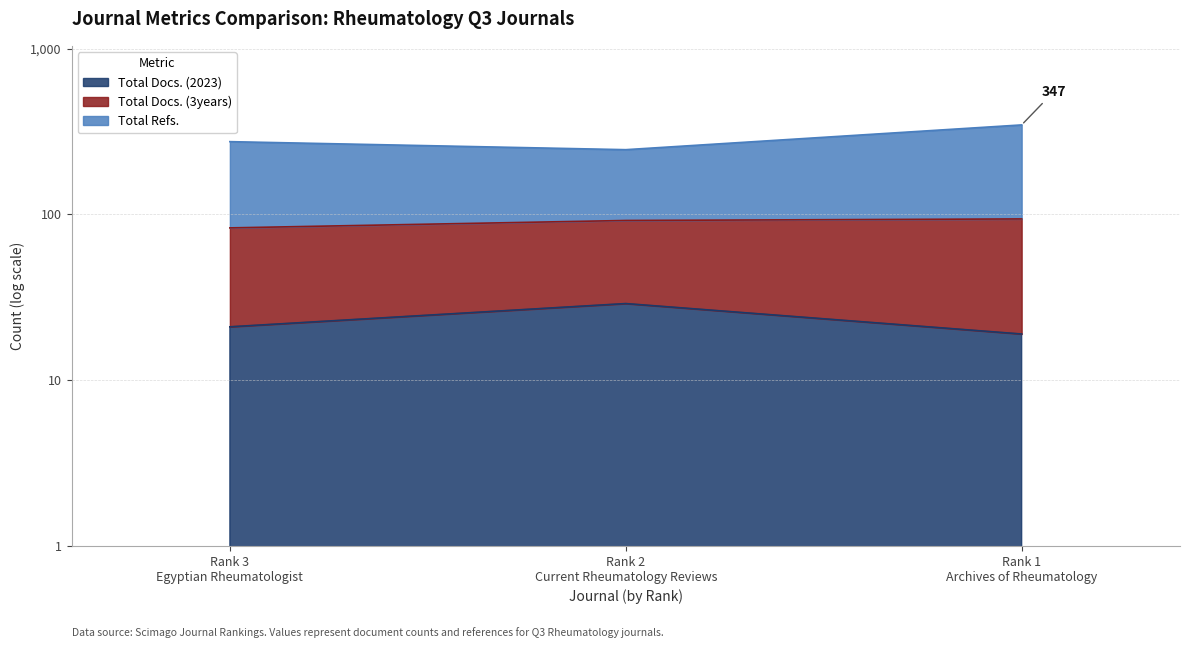

What is the average value of the Total Refs. series?

289